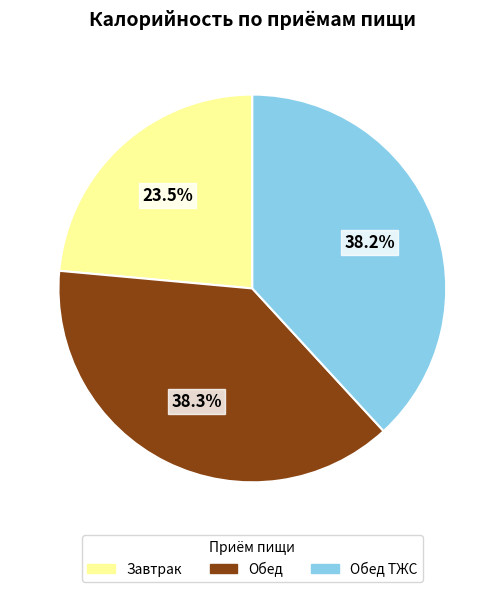

Does any single category account for the majority?

No